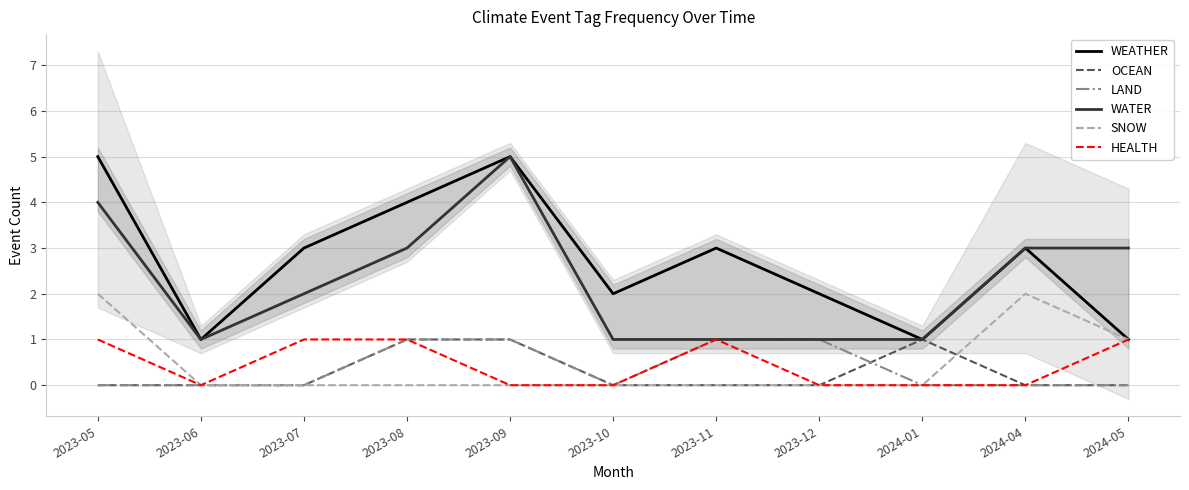

True or false: LAND has more than 0 points higher than both neighbors.

False